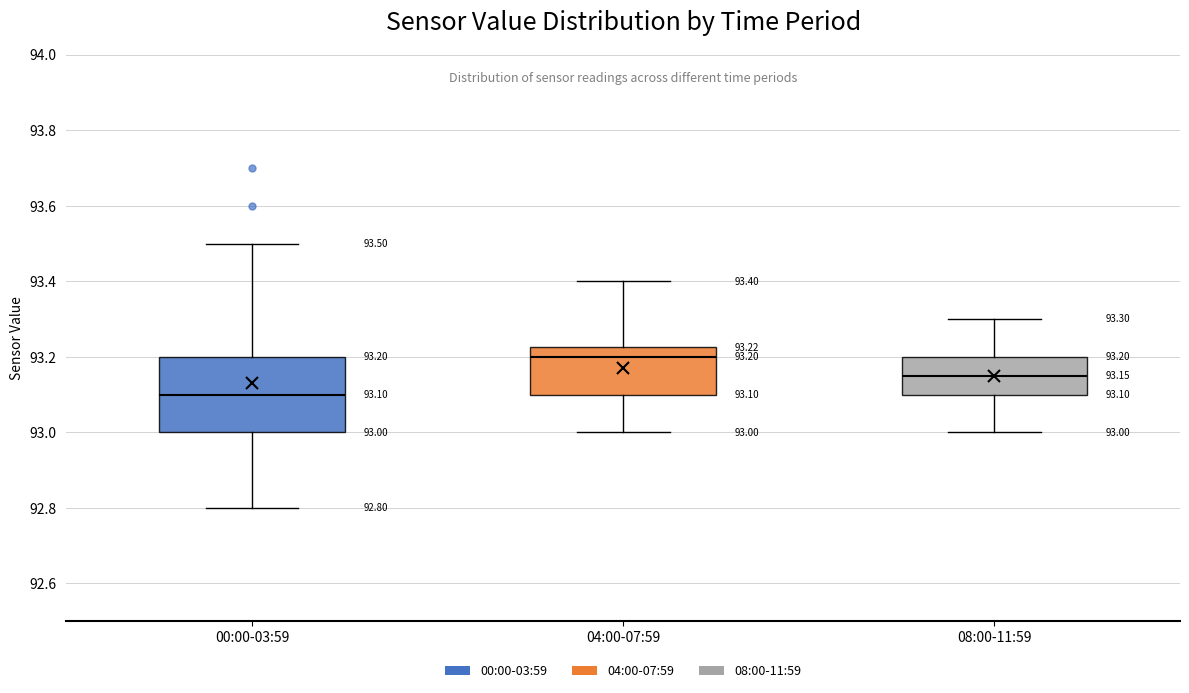

Which box's median line is the lowest?

00:00-03:59